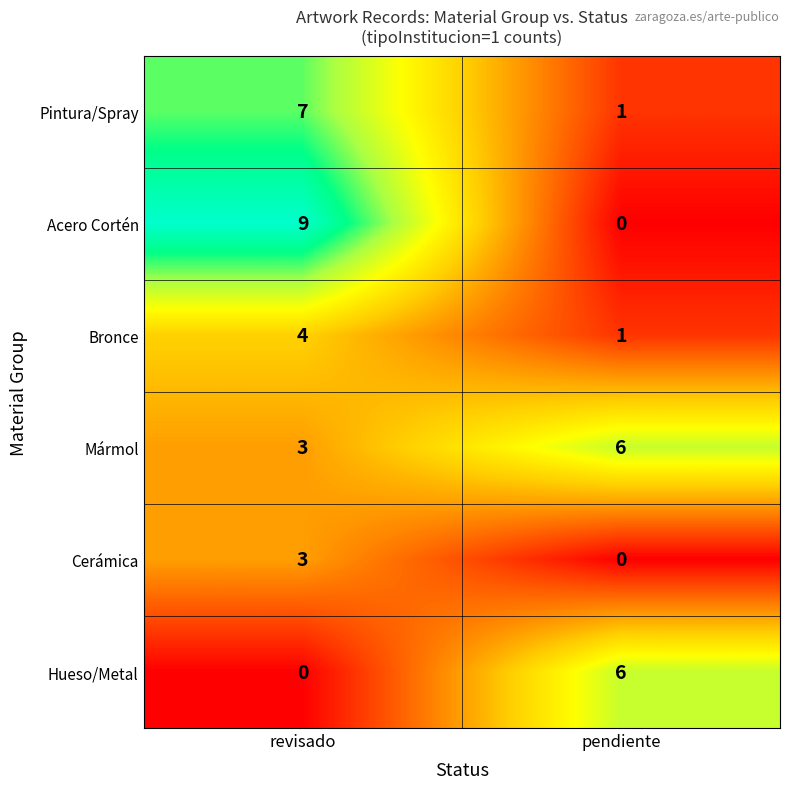

What is the greatest value displayed?

9